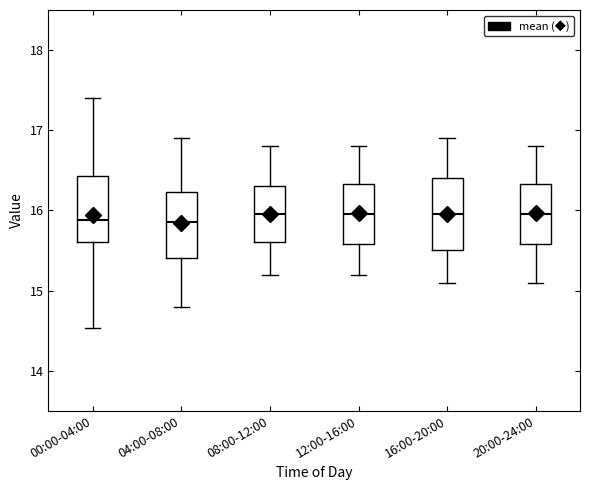

Reading left to right, transcribe this box plot: for each box, give where its median line is, the range the box spans, and where its two whiskers end, as read against the y-axis. The values are not printed on the chart, so give them approximately, as read against the axis.

00:00-04:00: median 15.9, box 15.6 to 16.4, whiskers 14.5 to 17.4
04:00-08:00: median 15.9, box 15.4 to 16.2, whiskers 14.8 to 16.9
08:00-12:00: median 16.0, box 15.6 to 16.3, whiskers 15.2 to 16.8
12:00-16:00: median 16.0, box 15.6 to 16.3, whiskers 15.2 to 16.8
16:00-20:00: median 16.0, box 15.5 to 16.4, whiskers 15.1 to 16.9
20:00-24:00: median 16.0, box 15.6 to 16.3, whiskers 15.1 to 16.8